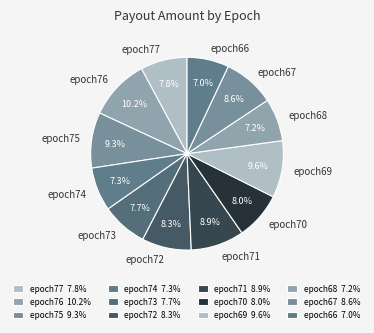

To the nearest percent, what is the difference between the epoch69 and epoch67 slice percentages?

1%